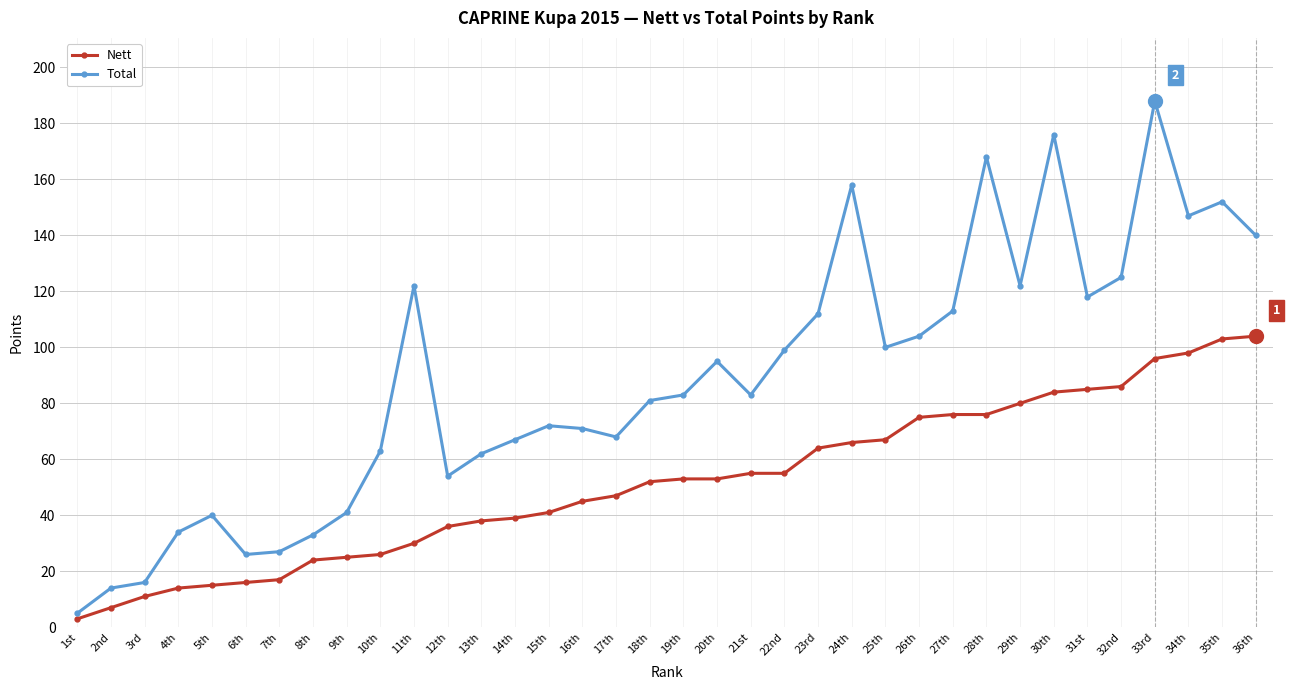

What position from the right is 13th?

24